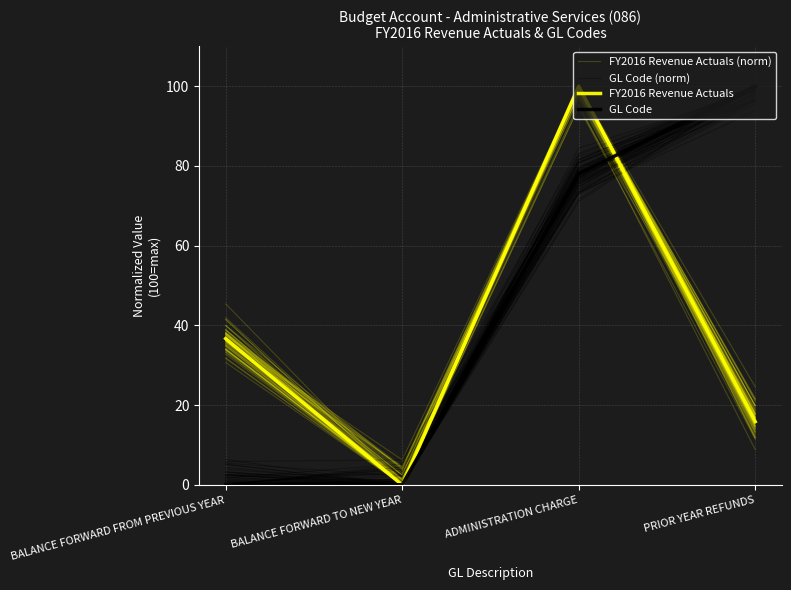

What is the difference between the GL Code (norm) values at ADMINISTRATION CHARGE and PRIOR YEAR REFUNDS?

20.7